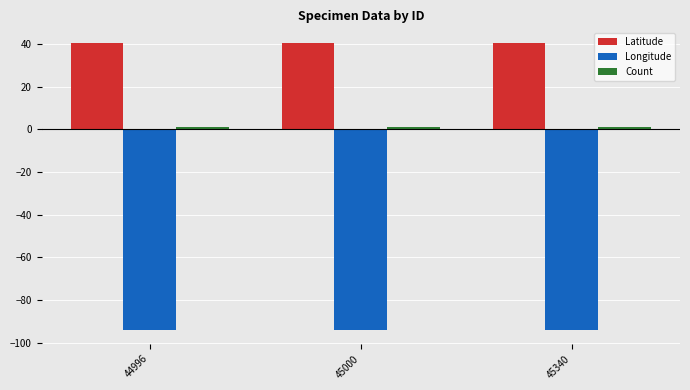

At how many categories does at least one series exceed -80?

3